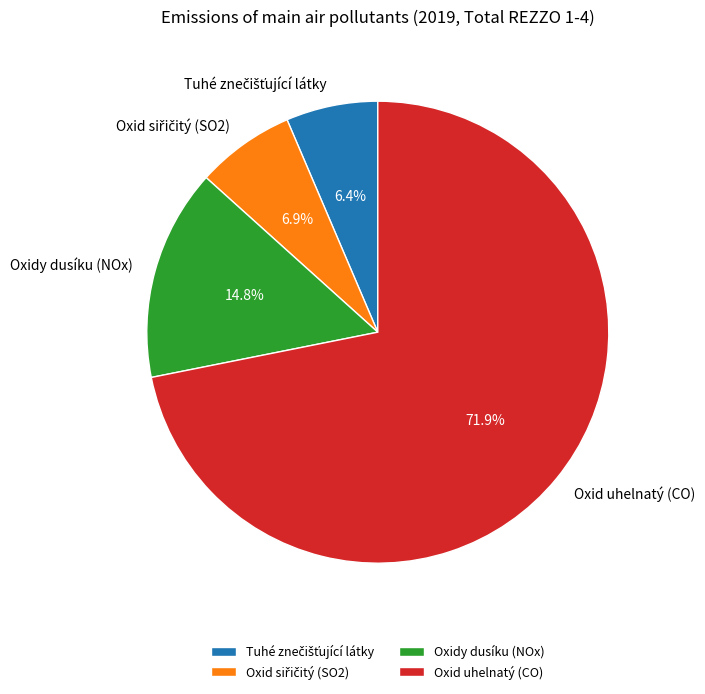

Is there a majority slice in this chart?

Yes